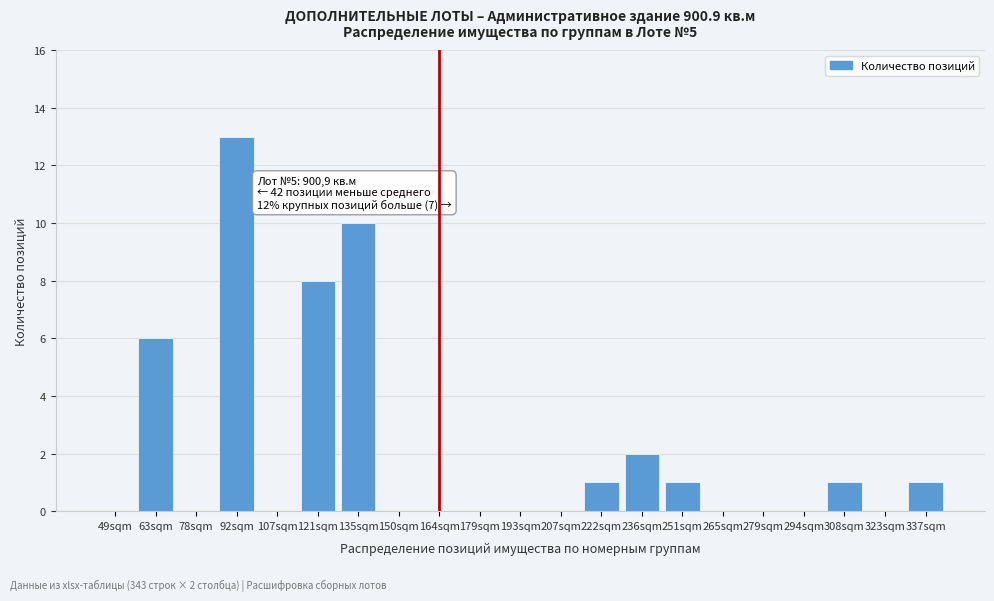

Reading left to right, list all the values displayed in this chart.

49sqm=0	63sqm=6	78sqm=0	92sqm=13	107sqm=0	121sqm=8	135sqm=10	150sqm=0	164sqm=0	179sqm=0	193sqm=0	207sqm=0	222sqm=1	236sqm=2	251sqm=1	265sqm=0	279sqm=0	294sqm=0	308sqm=1	323sqm=0	337sqm=1